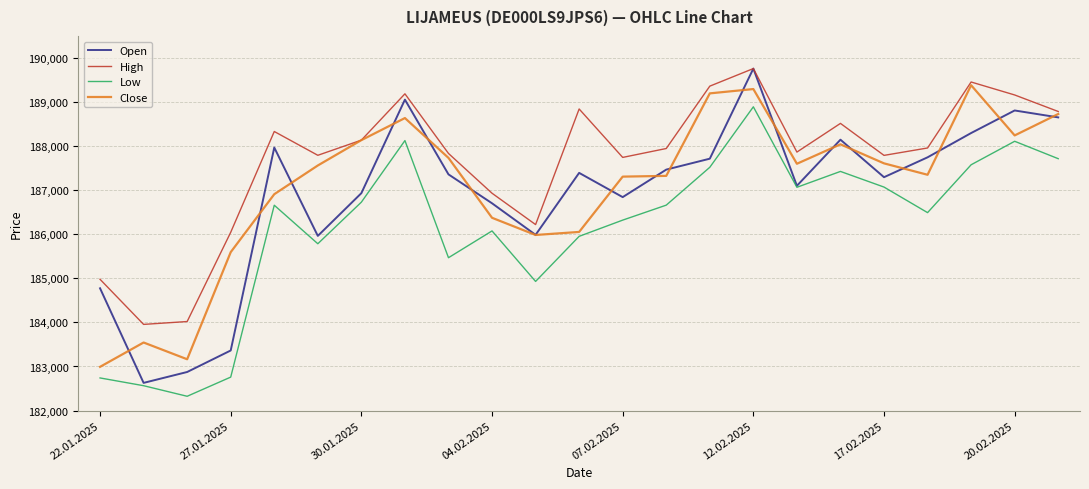

Which series has the largest total across all categories?

High